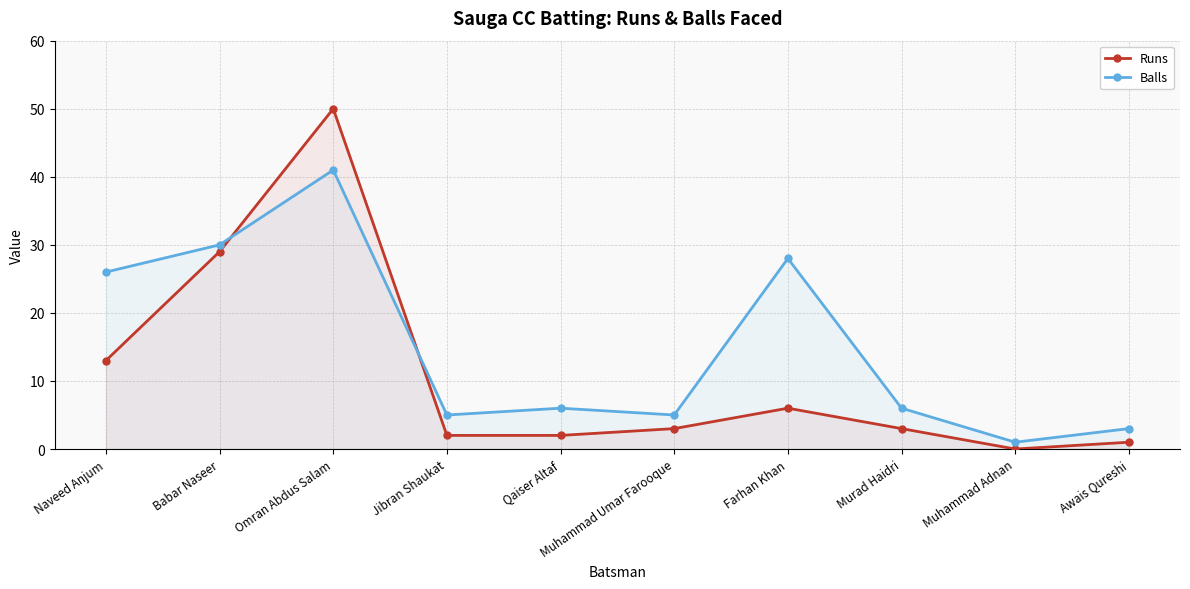

Rank the series by their average value, from highest to lowest.

Balls, Runs